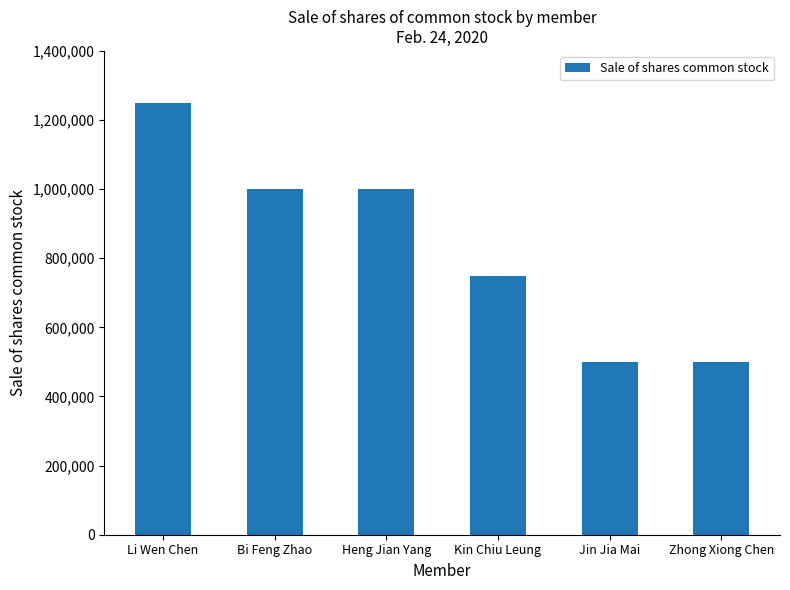

What is the minimum value shown in the chart?

500000